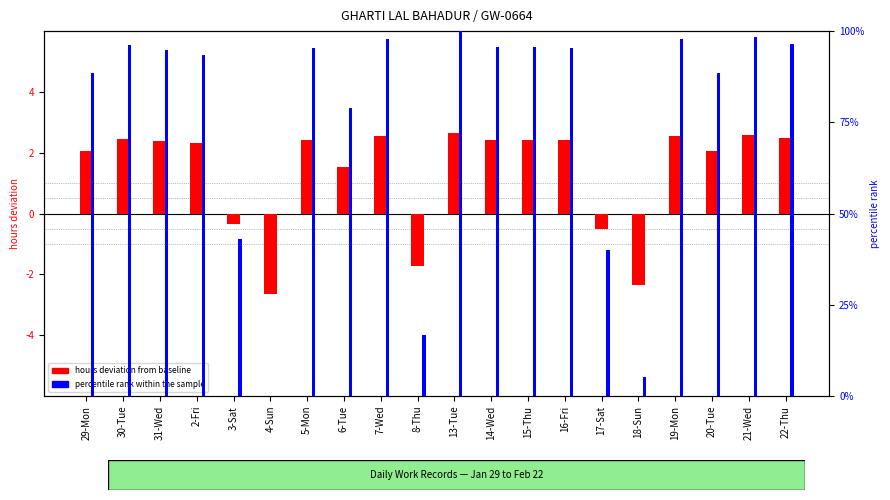

What is the sum of all percentile rank within the sample values?

1518.0